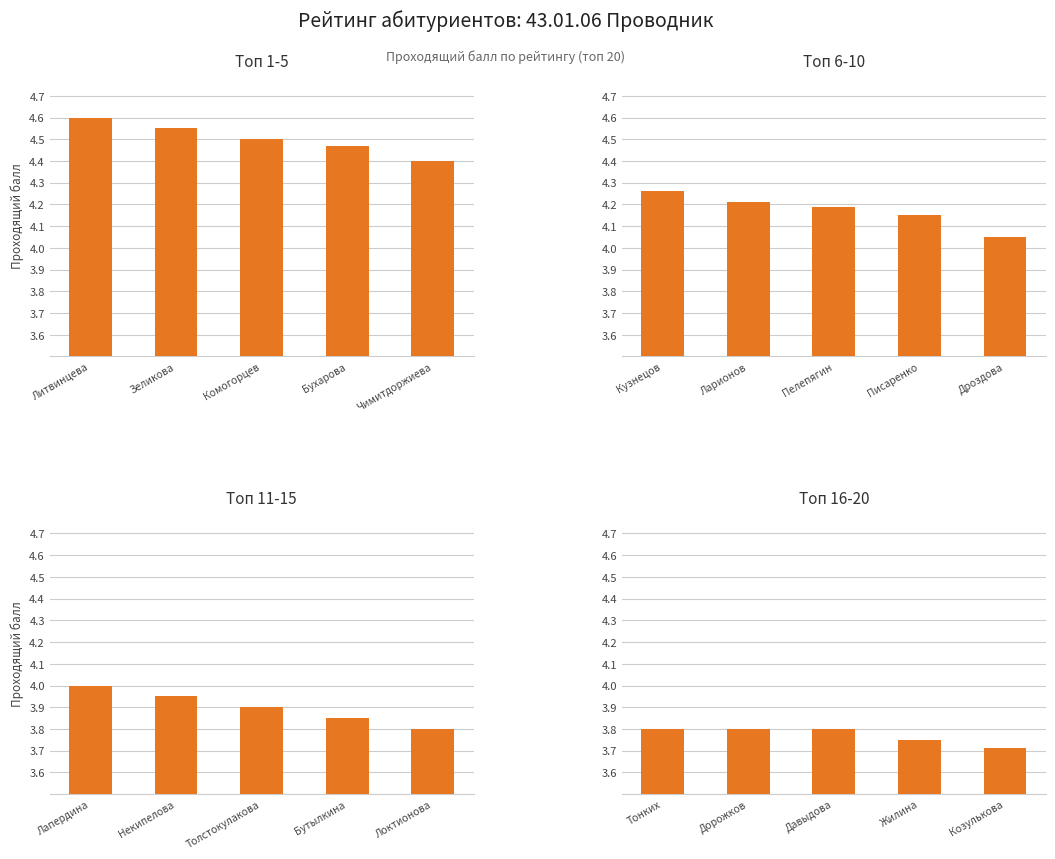

What is the label of the 2nd bar from the right?

Бухарова